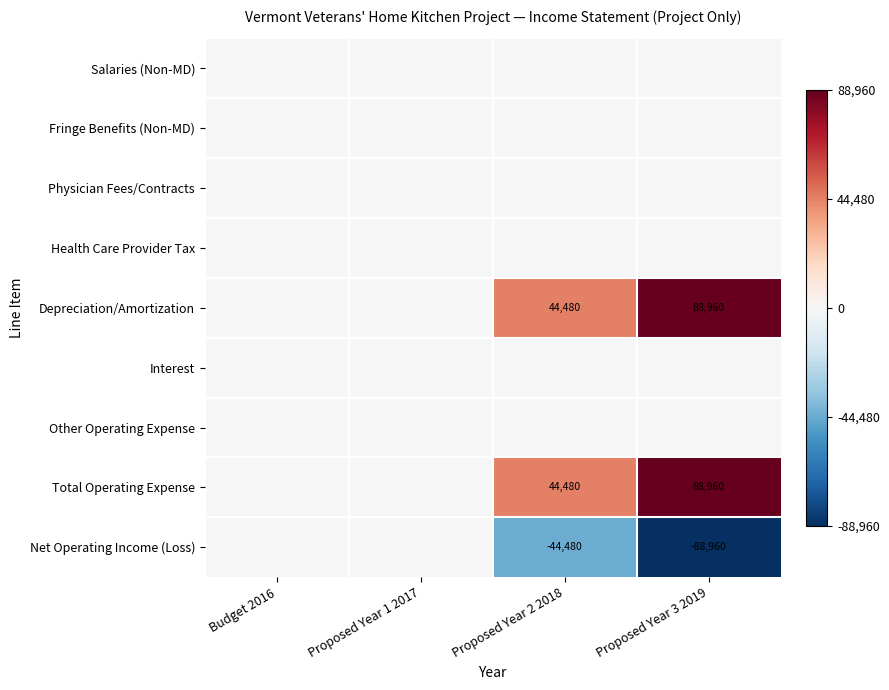

Count the number of categories in the chart.

4